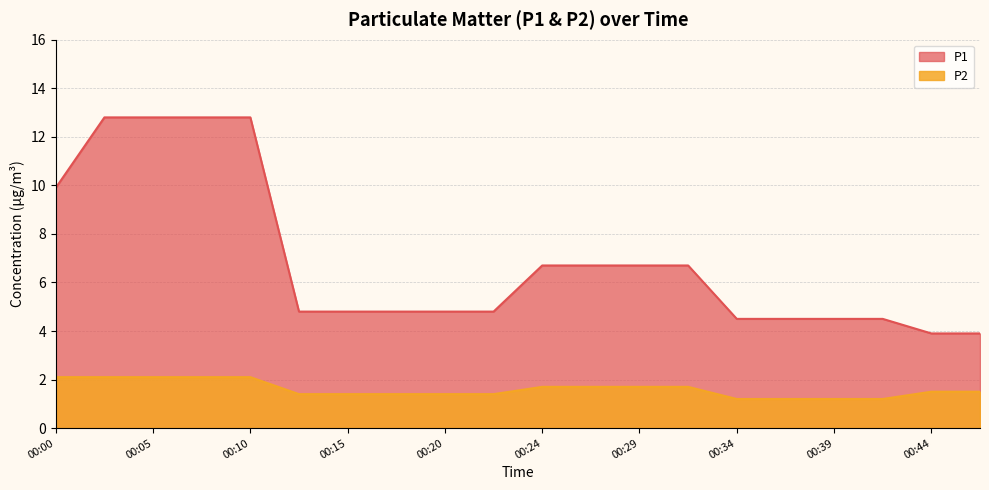

Reading left to right, transcribe all the data shown in this chart.

P1: 9.9	12.8	12.8	12.8	12.8	4.8	4.8	4.8	4.8	4.8	6.7	6.7	6.7	6.7	4.5	4.5	4.5	4.5	3.9	3.9
P2: 2.1	2.1	2.1	2.1	2.1	1.4	1.4	1.4	1.4	1.4	1.7	1.7	1.7	1.7	1.2	1.2	1.2	1.2	1.5	1.5